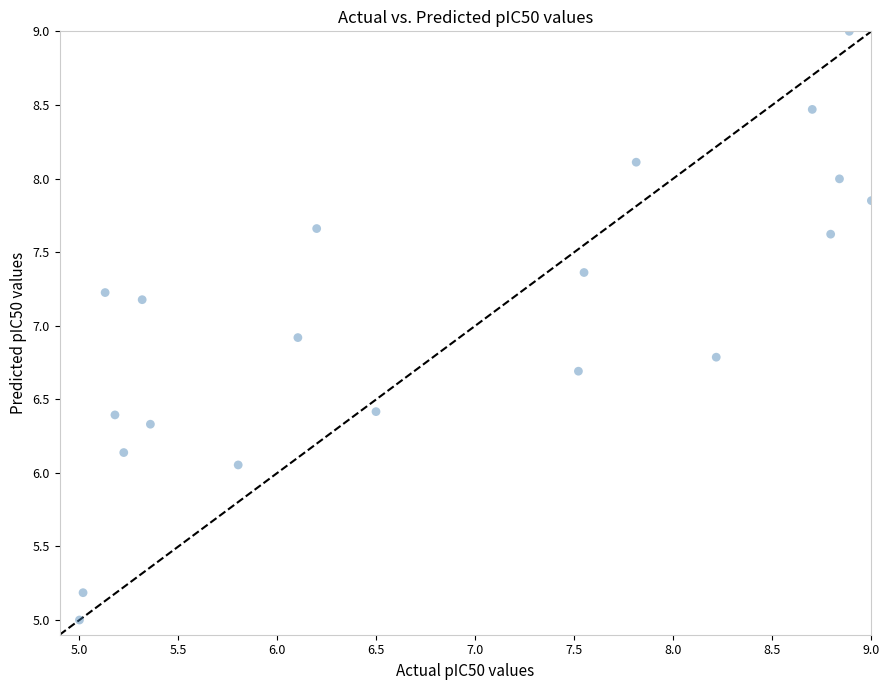

What Y value in the scatter plot is closest to 7?

6.9